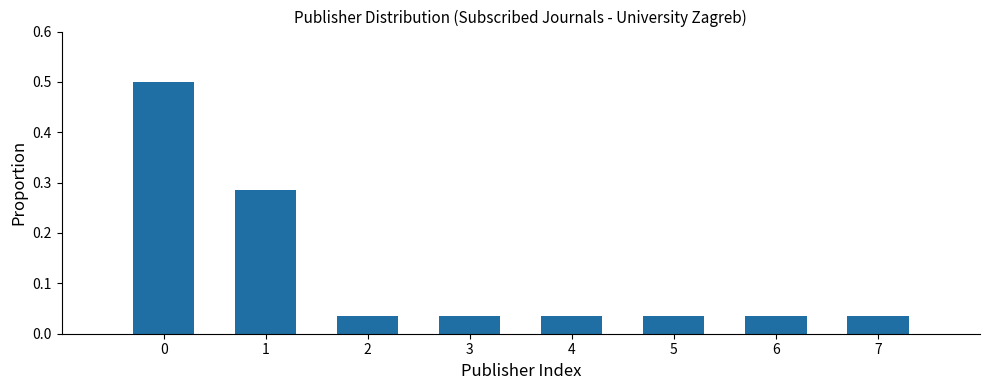

What is the difference between the values at 4 and 0?

0.5